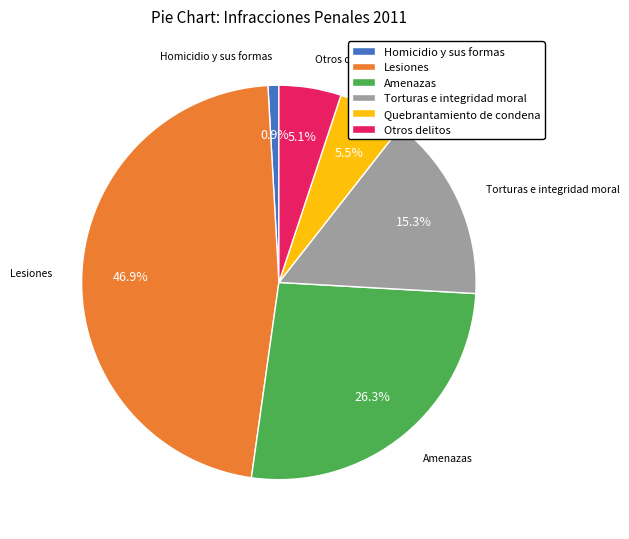

To the nearest percent, what is the combined percentage of Torturas e integridad moral and Homicidio y sus formas?

16%